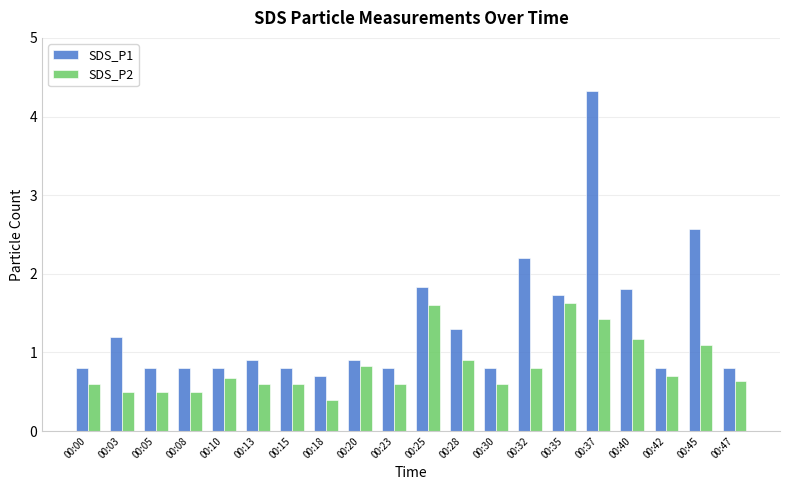

Reading left to right, list all the values displayed in this chart.

SDS_P1: 00:00=0.8	00:03=1.2	00:05=0.8	00:08=0.8	00:10=0.8	00:13=0.9	00:15=0.8	00:18=0.7	00:20=0.9	00:23=0.8	00:25=1.8	00:28=1.3	00:30=0.8	00:32=2.2	00:35=1.7	00:37=4.3	00:40=1.8	00:42=0.8	00:45=2.6	00:47=0.8
SDS_P2: 00:00=0.6	00:03=0.5	00:05=0.5	00:08=0.5	00:10=0.7	00:13=0.6	00:15=0.6	00:18=0.4	00:20=0.8	00:23=0.6	00:25=1.6	00:28=0.9	00:30=0.6	00:32=0.8	00:35=1.6	00:37=1.4	00:40=1.2	00:42=0.7	00:45=1.1	00:47=0.6